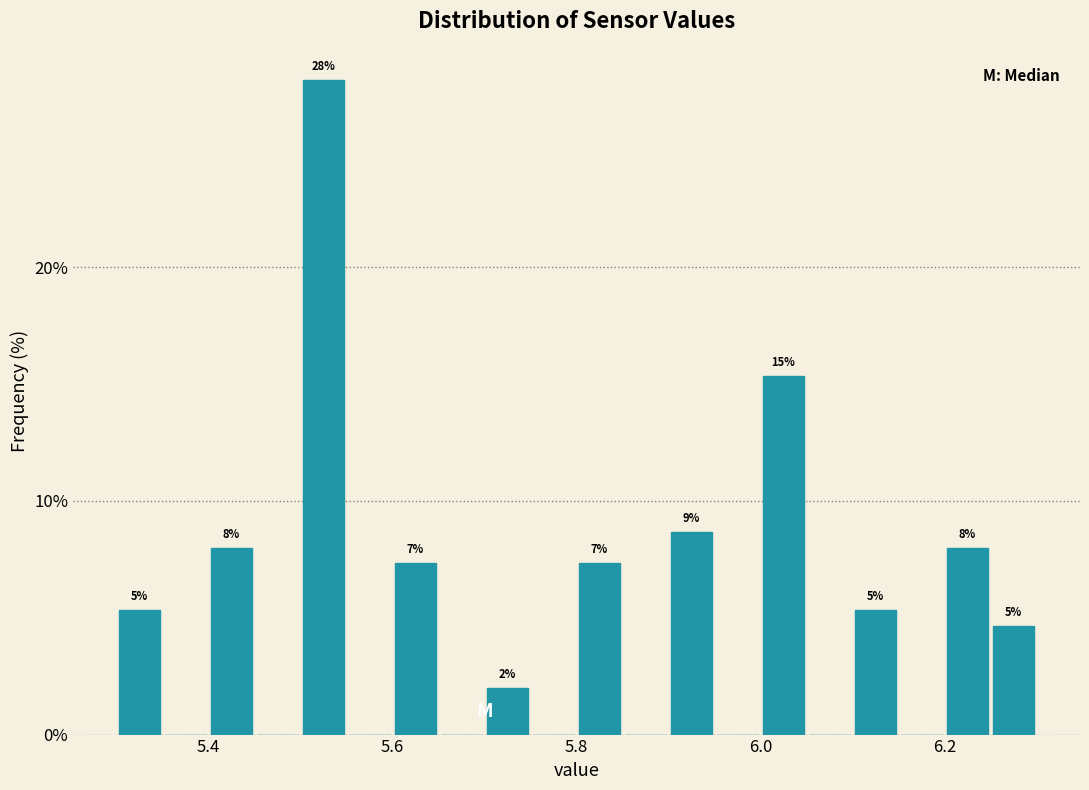

Around what value on the x-axis is the tallest bar? Give the approximate position of its centre, as read against the axis.

5.52